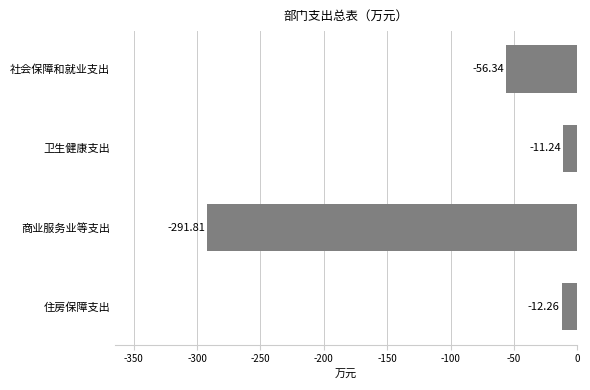

What is the sum of all values?

-371.6